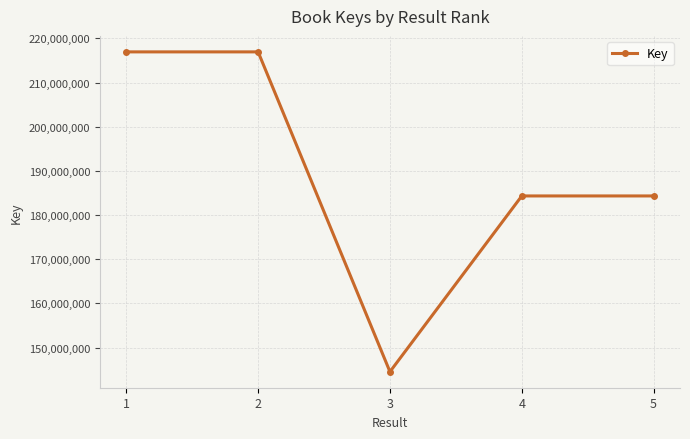

At which category does the chart reach its minimum across all series?

3